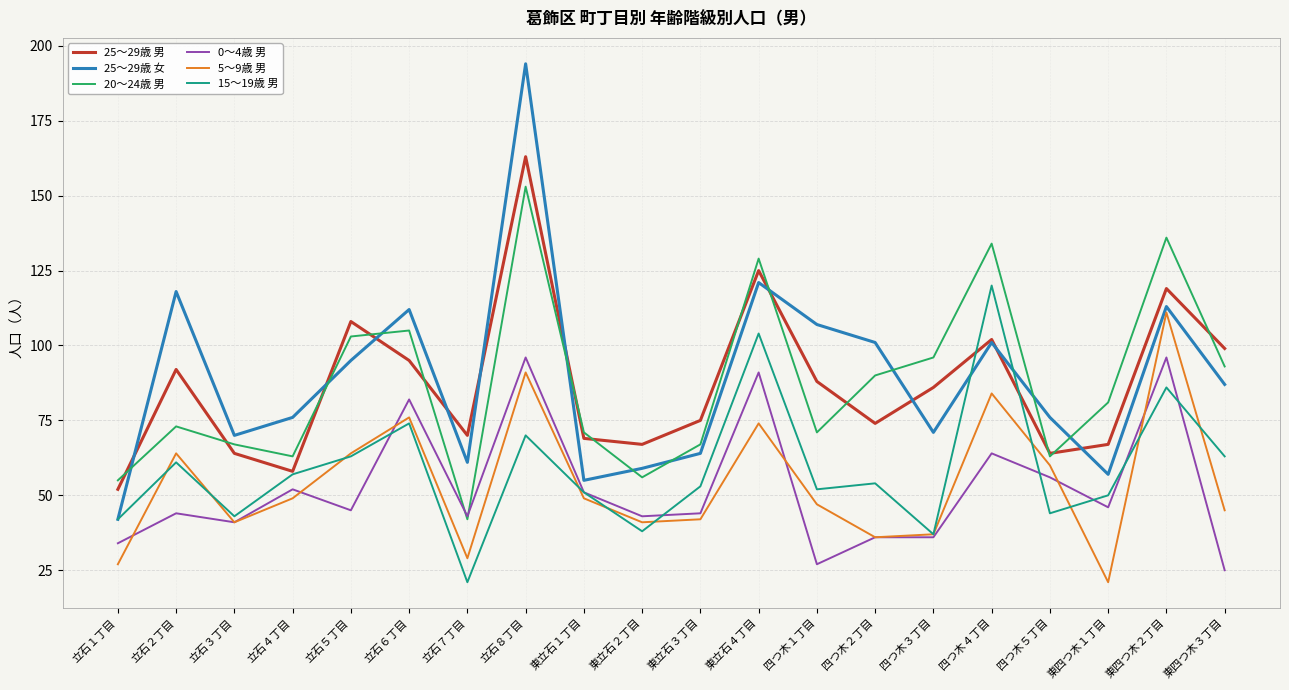

What is the difference between the maximum and minimum values in the 25～29歳 女 series?

152